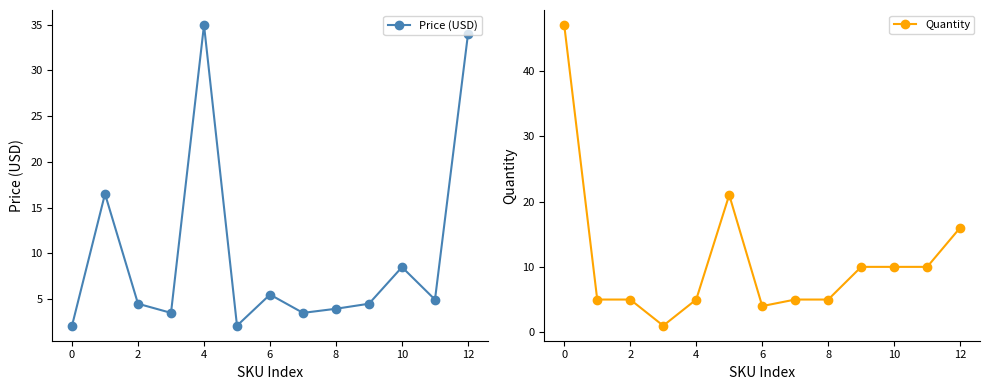

Is it true that Price (USD) equals 52.1 at 12?

False